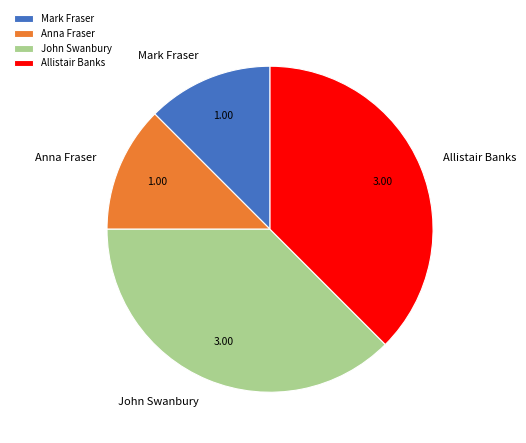

Is Anna Fraser the majority of the pie?

No